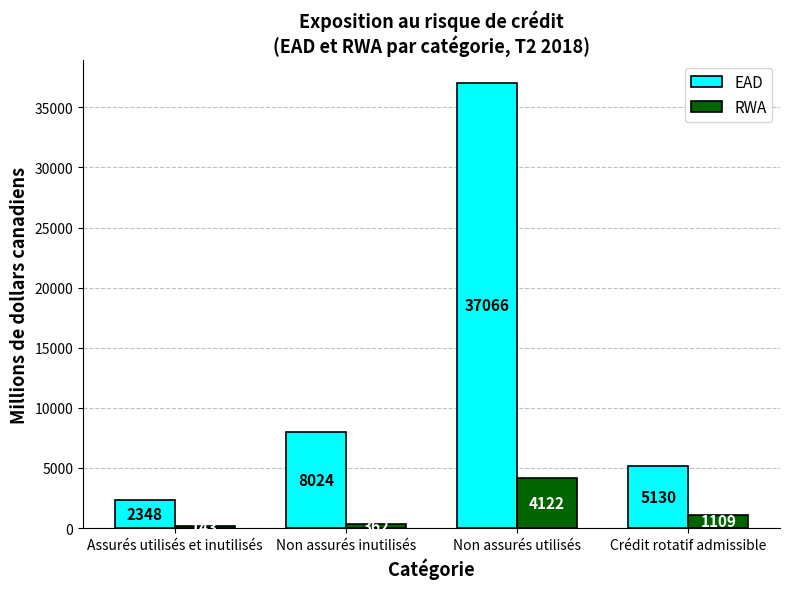

How many bars are there in each group?

2